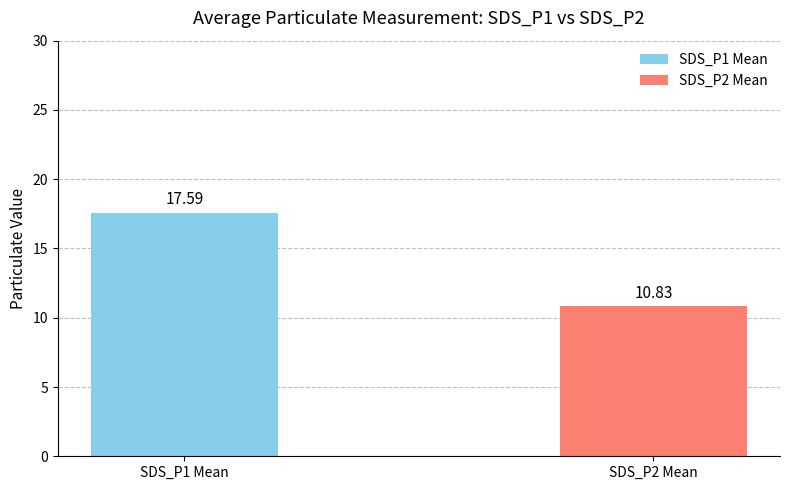

Does the chart contain any negative values?

No